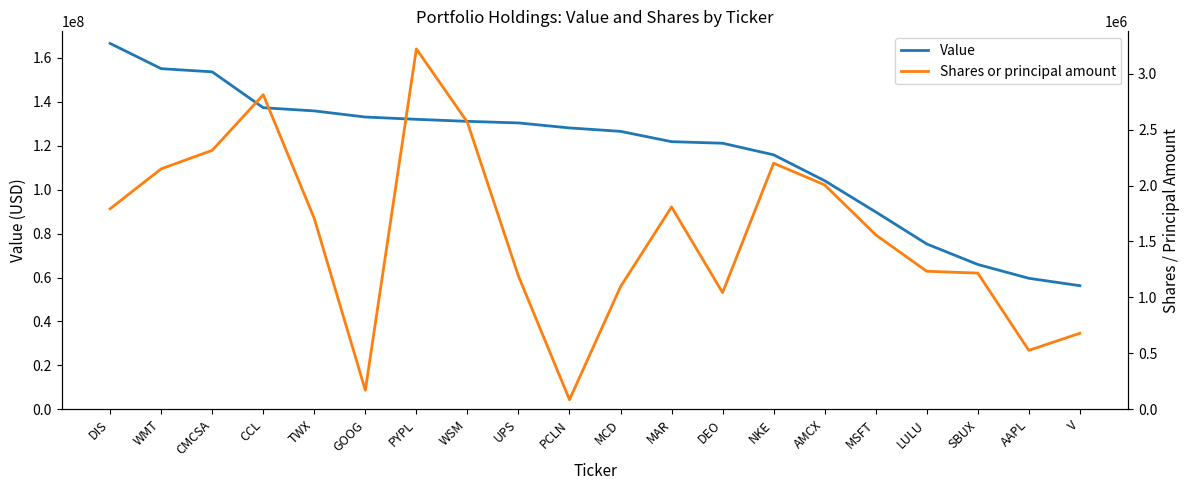

Reading left to right, transcribe all the data shown in this chart.

Value: 166441000	154973000	153522000	137214000	135761000	132977000	131938000	131016000	130292000	128027000	126460000	121770000	121060000	115786000	104011000	89819000	75260000	65929000	59648000	56278000
Shares or principal amount: 1792385	2148815	2314175	2810605	1705325	171078	3220360	2564926	1191405	87005	1096221	1808555	1043260	2199172	2005615	1559350	1234169	1217753	527625	680510